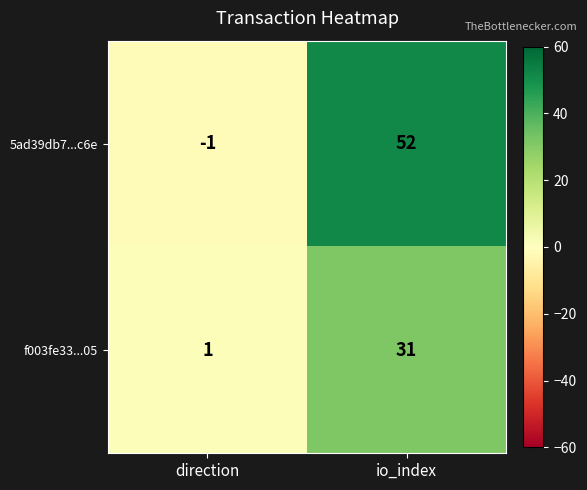

Which series has the largest total across all categories?

5ad39db7...c6e